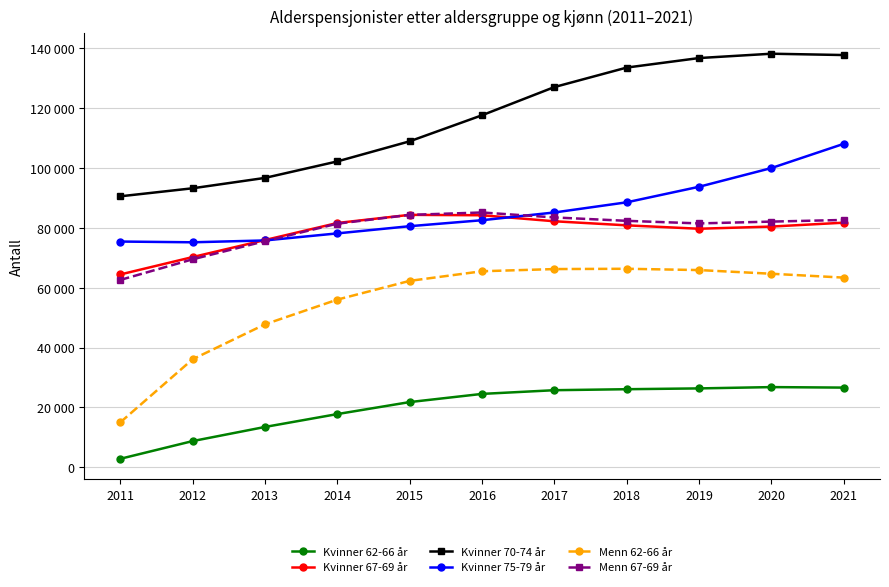

At which label does Kvinner 75-79 år first exceed 82536?

2017